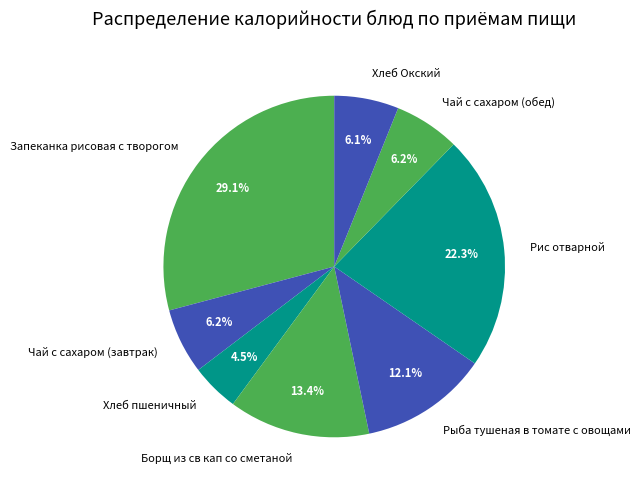

What percentage is NOT represented by Рыба тушеная в томате с овощами?

87.9%